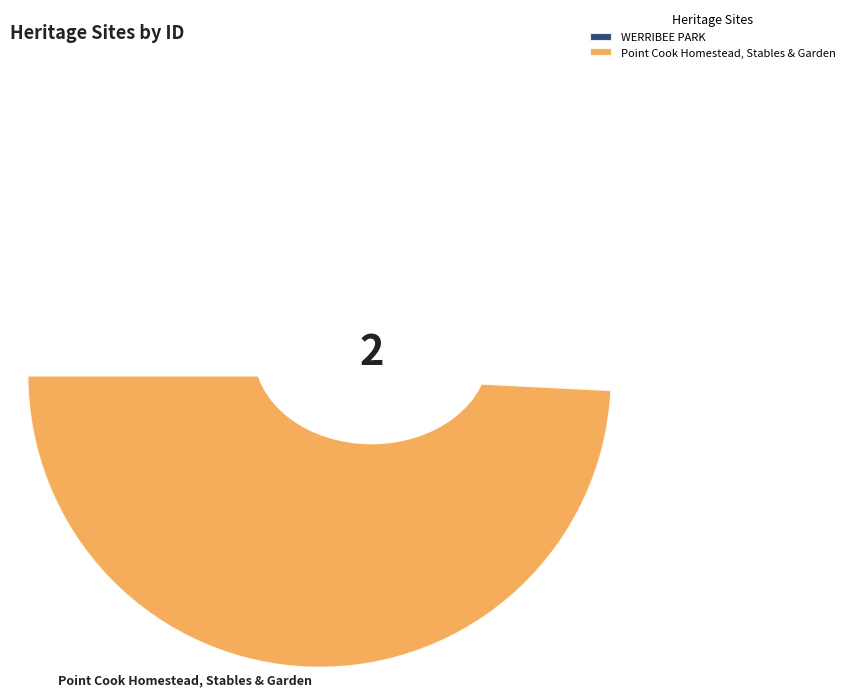

To the nearest percent, what is the average slice percentage?

50%